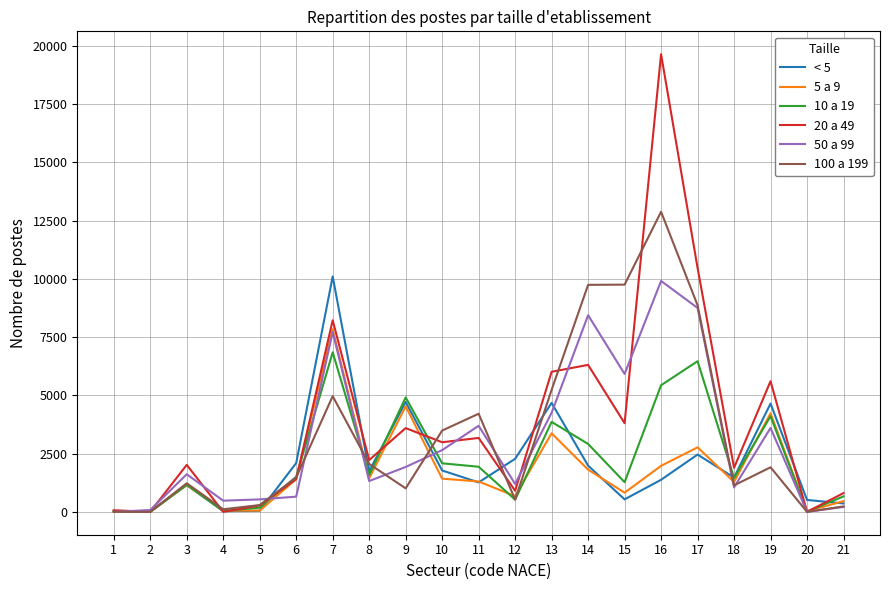

Where is the first local maximum for 20 a 49?

3